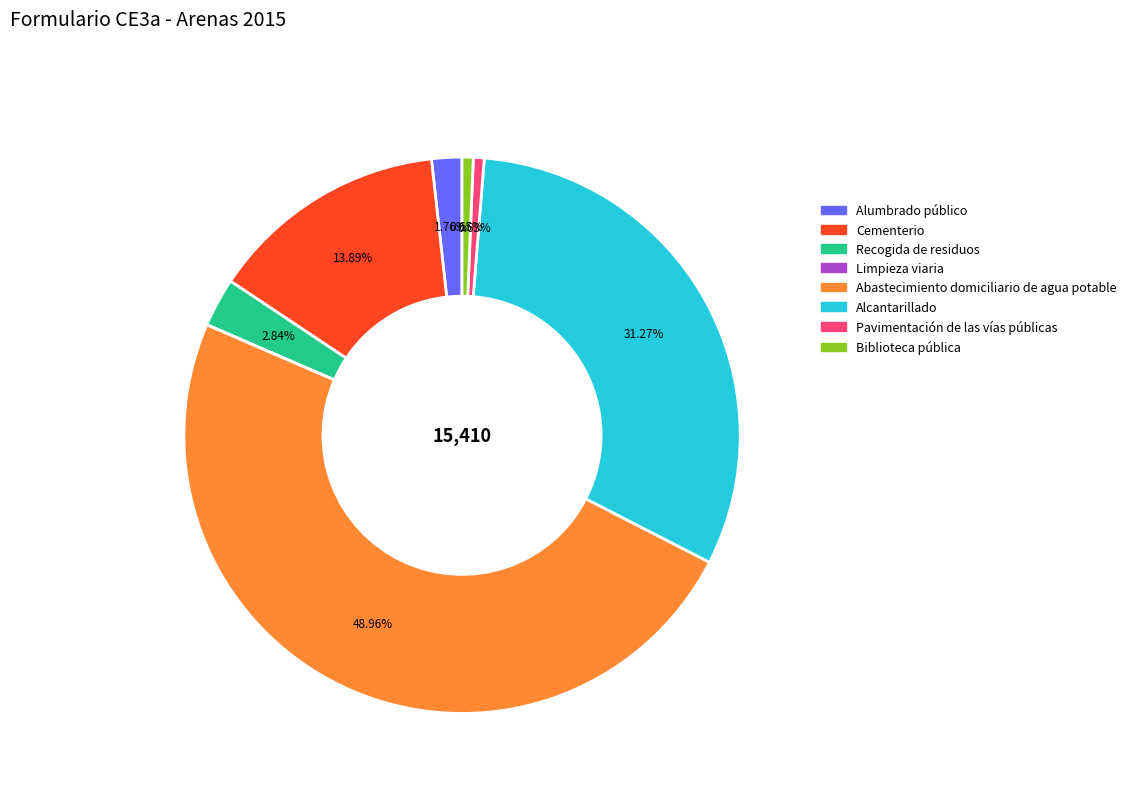

Is Alcantarillado the majority of the pie?

No